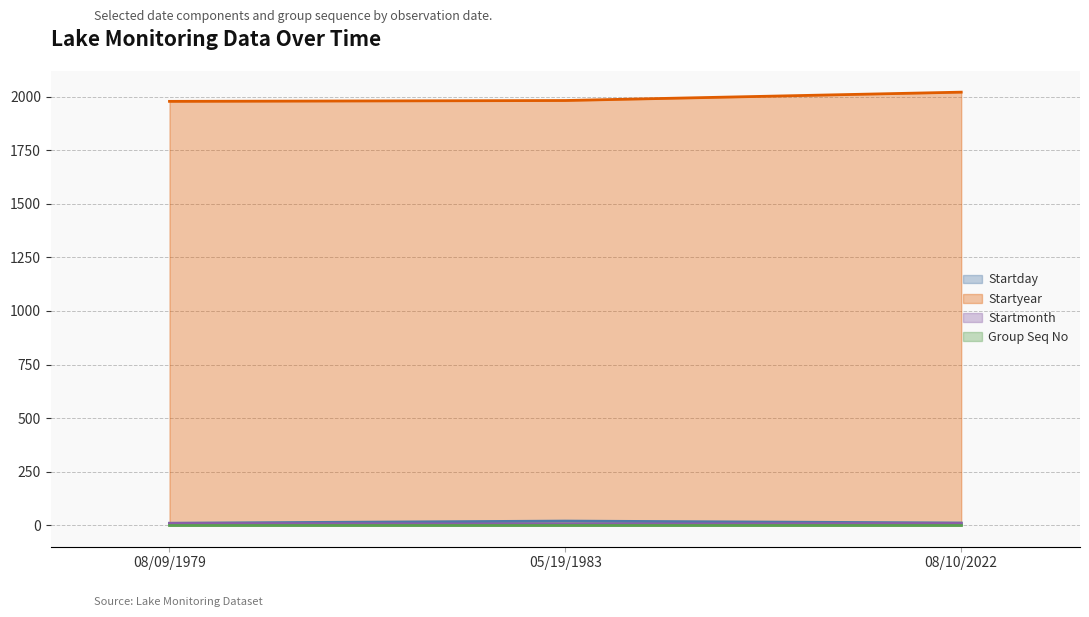

The Startyear series shows 3292 at 08/09/1979. True or false?

False